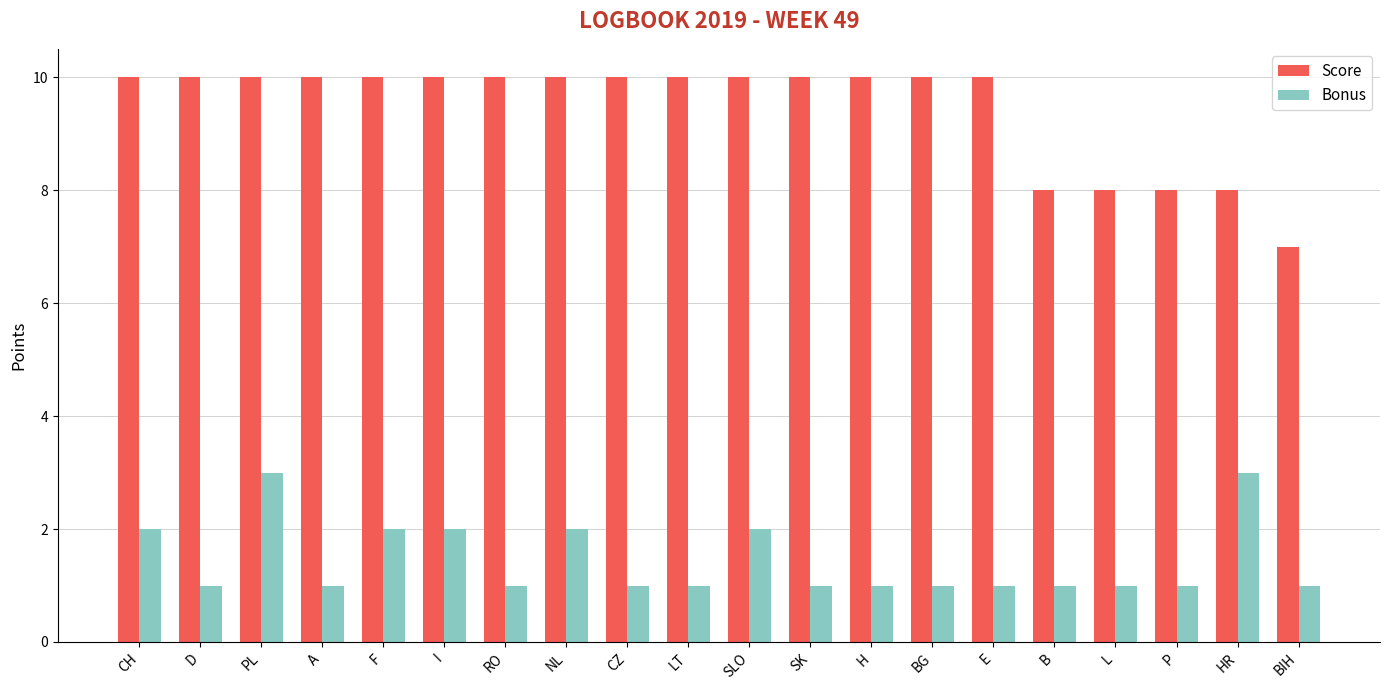

How many bars are there in total?

40